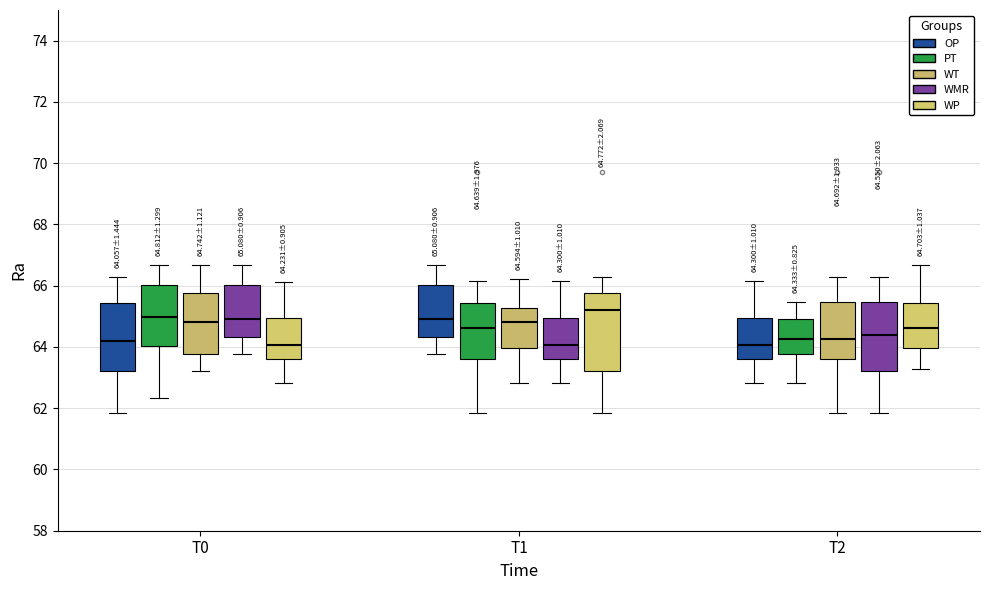

Which box is the tallest, from its lower edge to its upper edge?

T1 (WP)